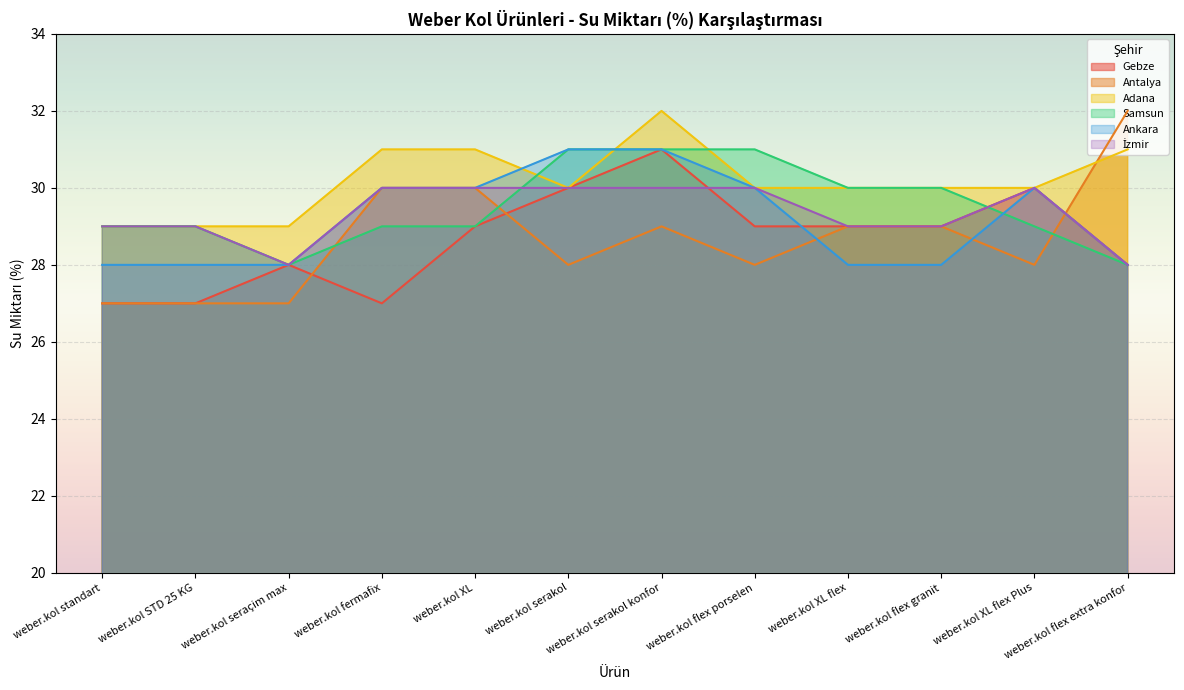

At which category is the sum across all series the highest?

weber.kol serakol konfor